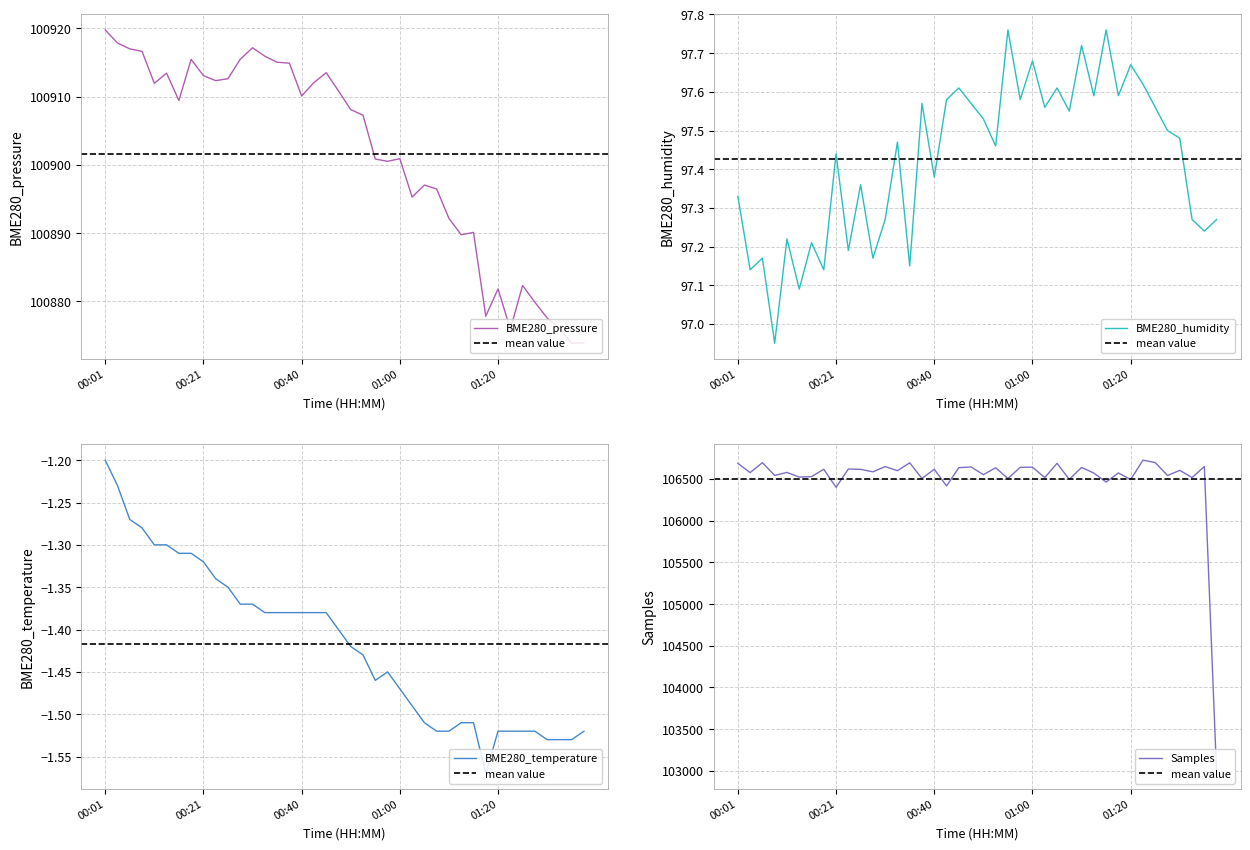

At which label does BME280_humidity first exceed 97?

00:01